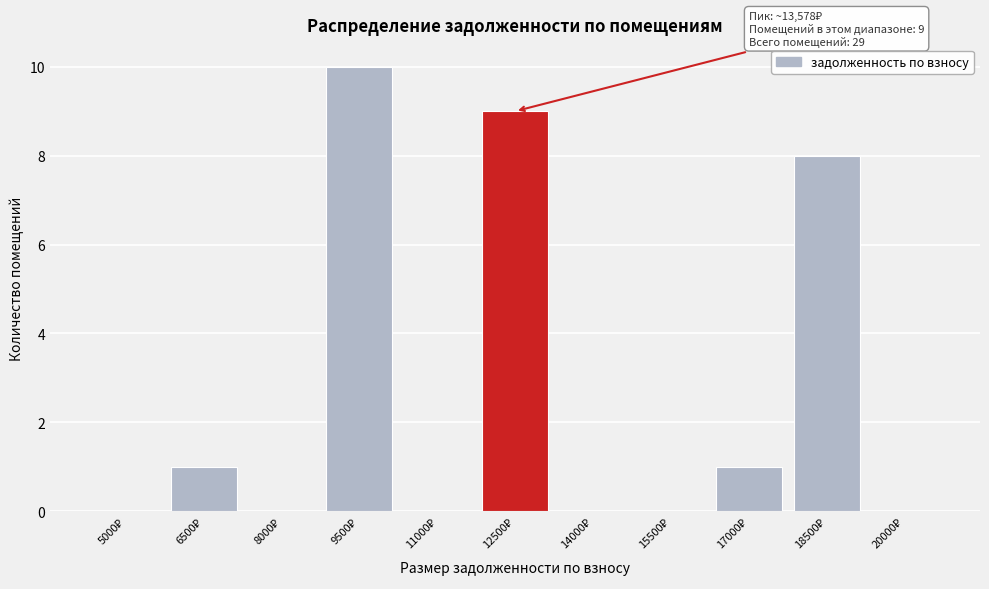

How many categories are shown in the chart?

11